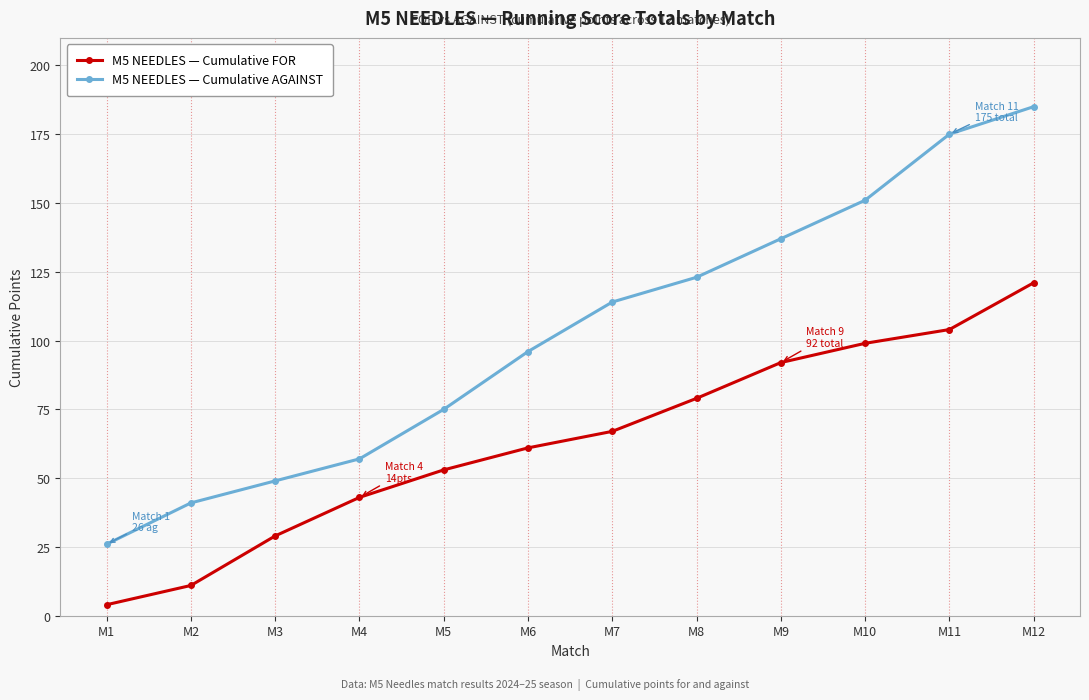

Reading right to left, extract all data points from this chart.

M5 NEEDLES — Cumulative FOR: M12=121	M11=104	M10=99	M9=92	M8=79	M7=67	M6=61	M5=53	M4=43	M3=29	M2=11	M1=4
M5 NEEDLES — Cumulative AGAINST: M12=185	M11=175	M10=151	M9=137	M8=123	M7=114	M6=96	M5=75	M4=57	M3=49	M2=41	M1=26